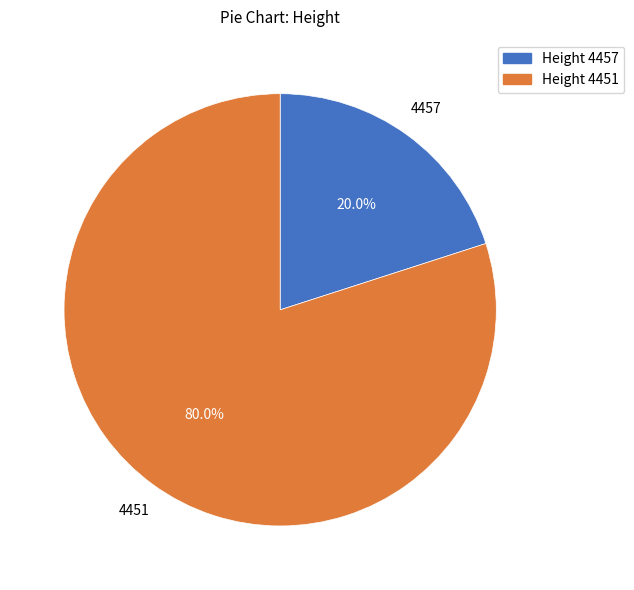

Which category has the smallest portion of the pie?

Height 4457